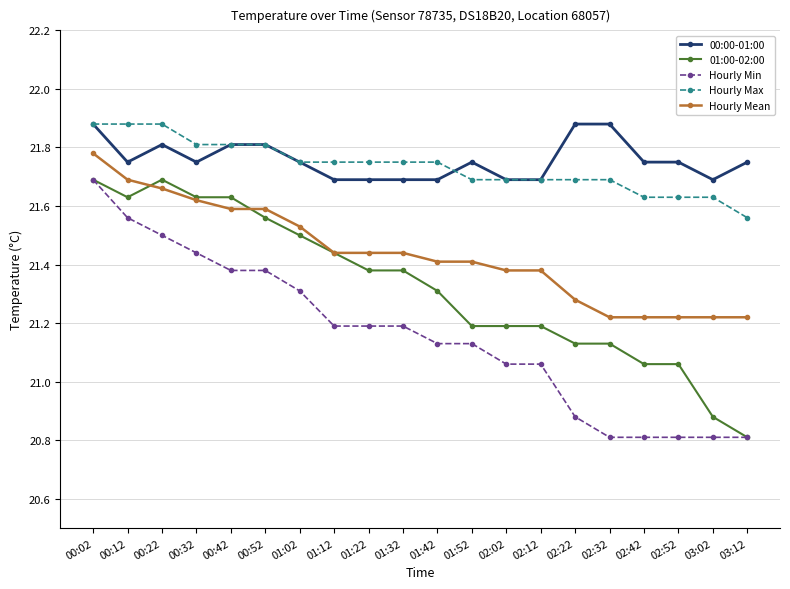

What is the smallest value displayed?

20.8